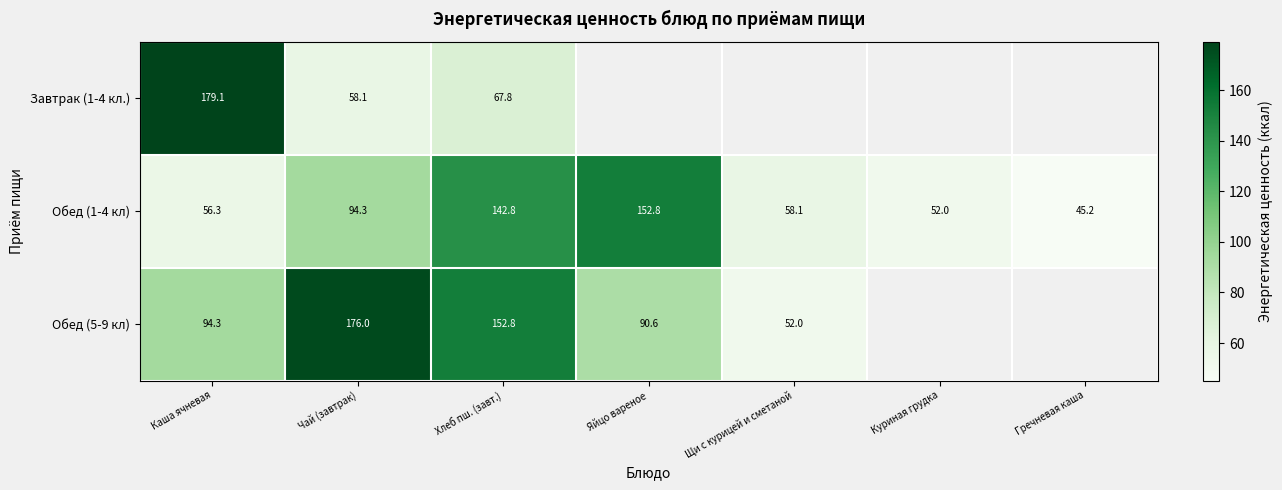

At which category is the sum across all series the highest?

Хлеб пш. (завт.)